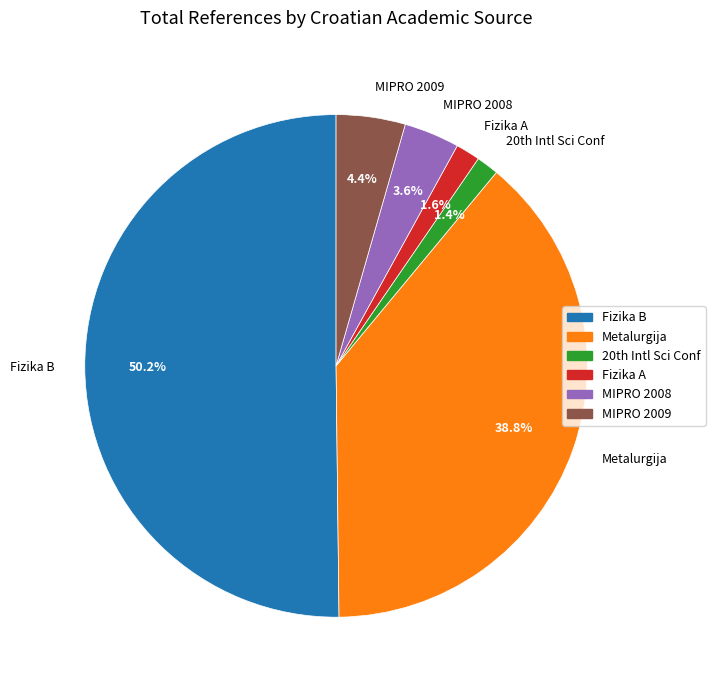

Between MIPRO 2009 and Metalurgija, which is larger?

Metalurgija